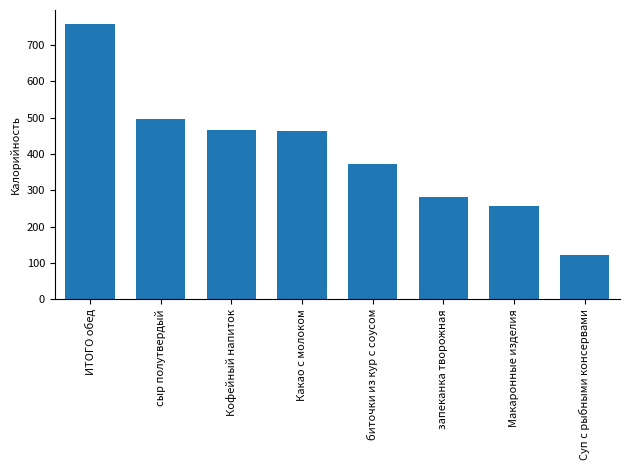

What is the maximum value shown in the chart?

758